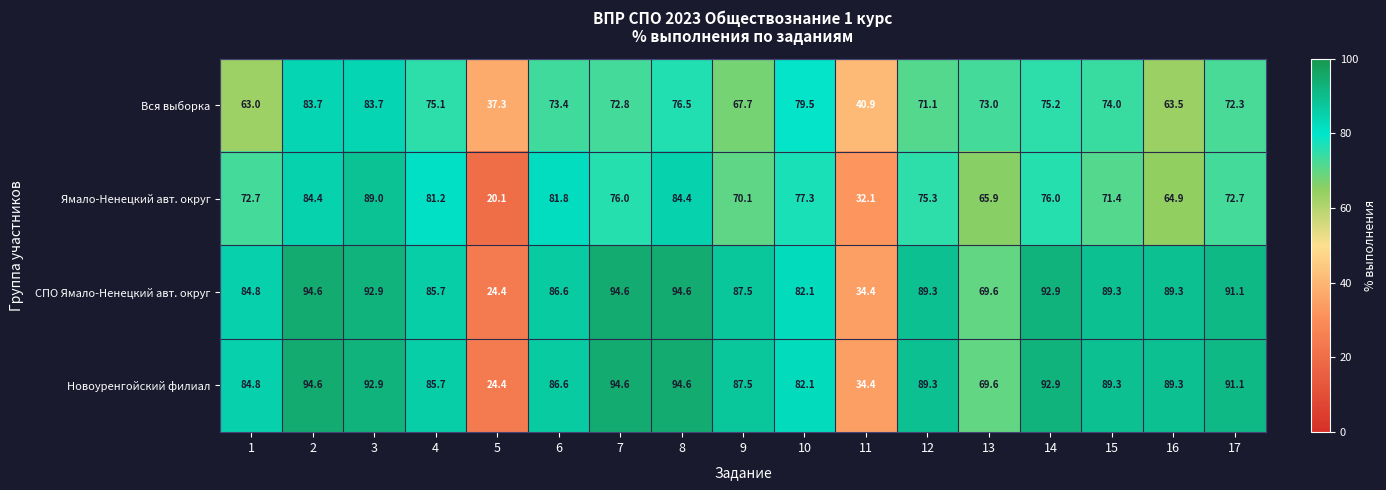

Is it true that Вся выборка equals 115.2 at 9?

False